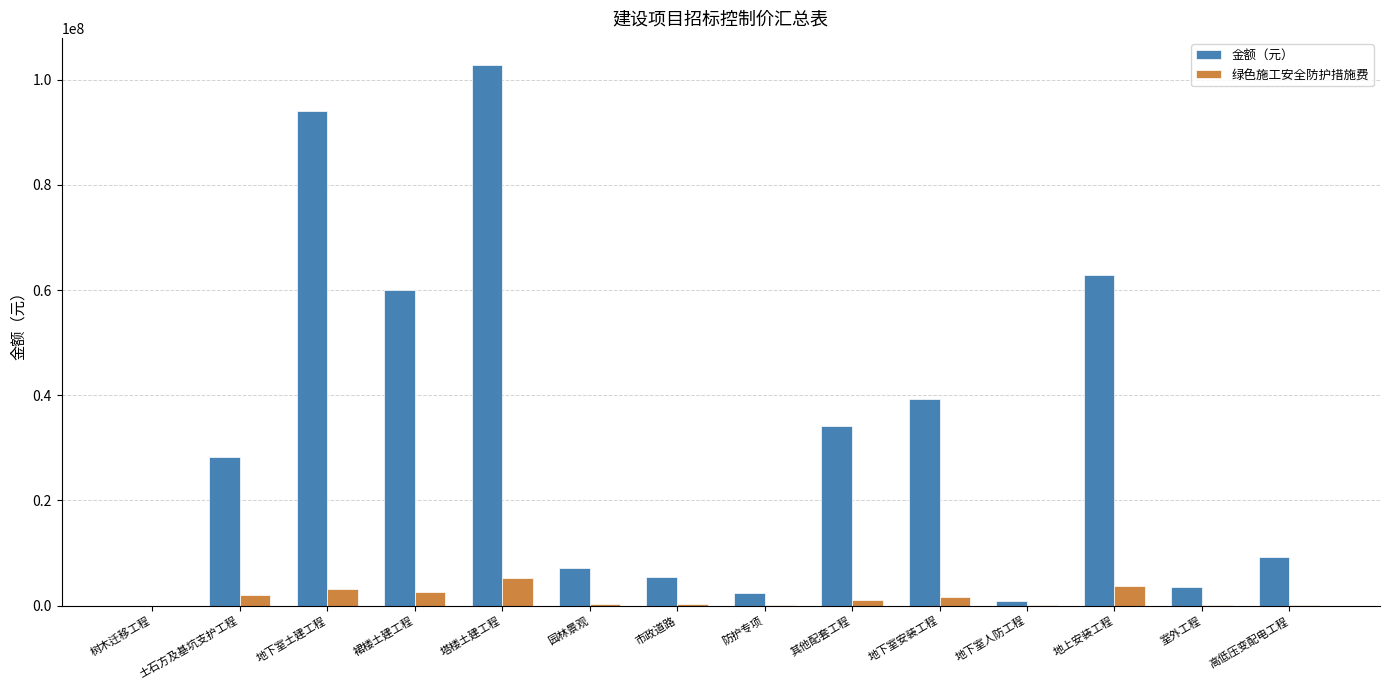

What is the maximum value for 金额（元）?

102832448.3